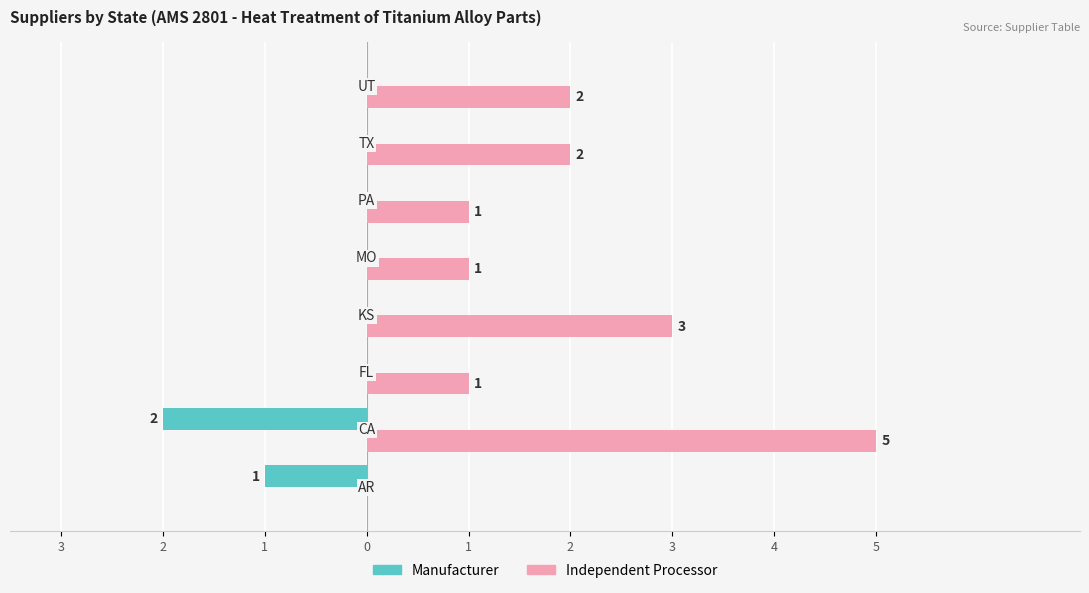

What is the sum of all Manufacturer values?

-3